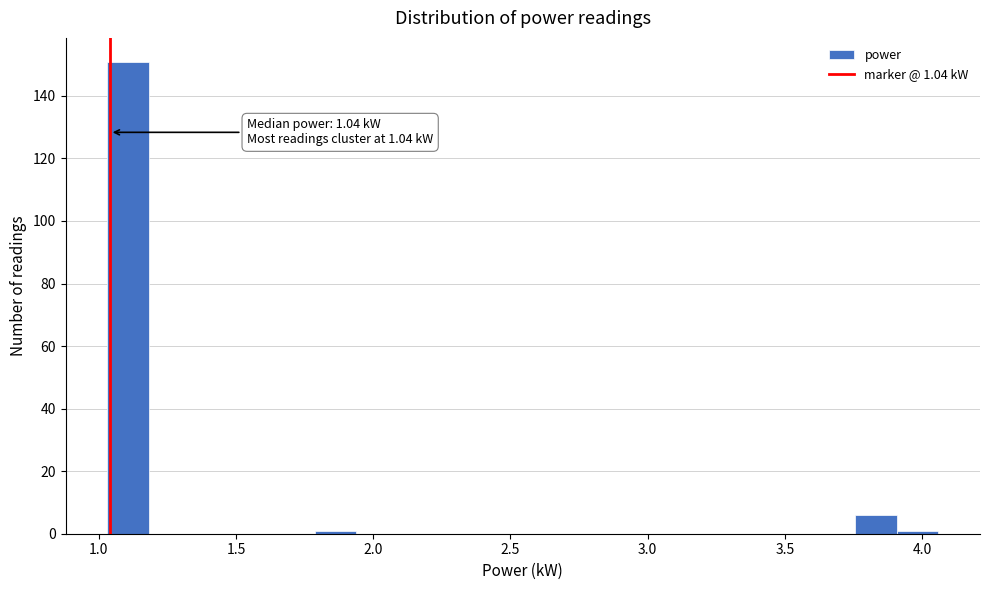

Read against the x-axis, roughly where is the centre of the tallest bar?

1.10